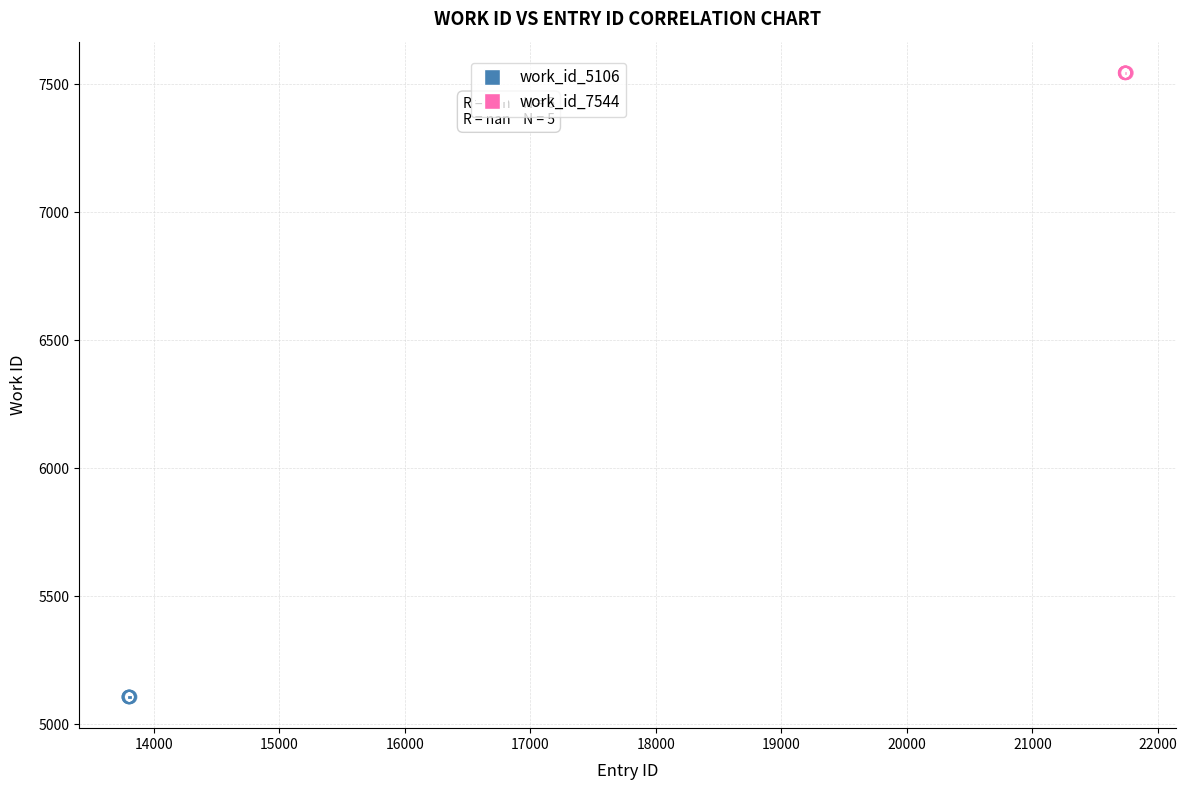

What are all the series names shown in the legend?

work_id_5106, work_id_7544